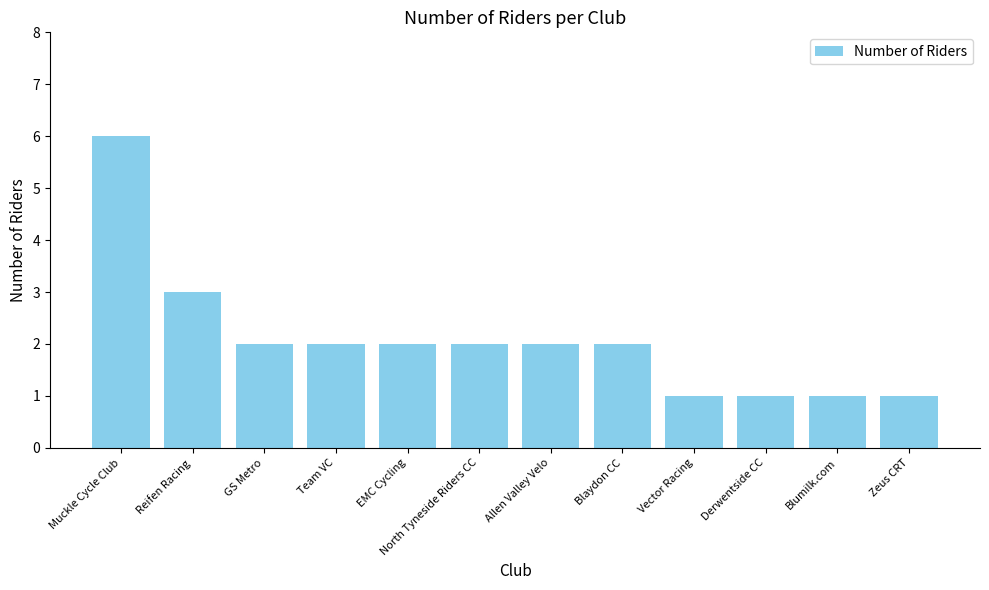

What is the label of the 8th bar from the right?

EMC Cycling